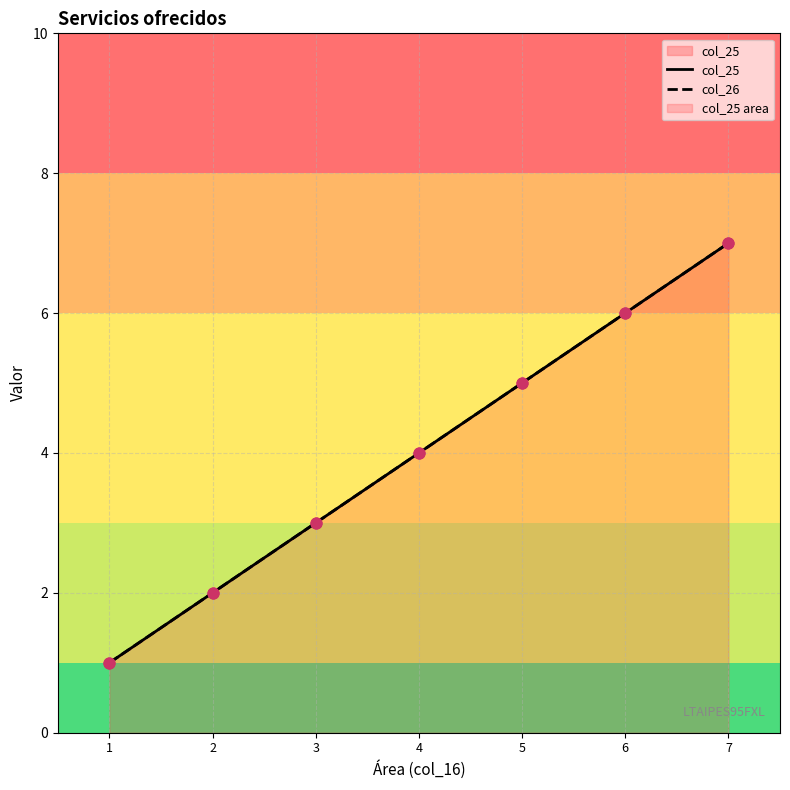

Which series reaches the maximum Y coordinate?

col_25